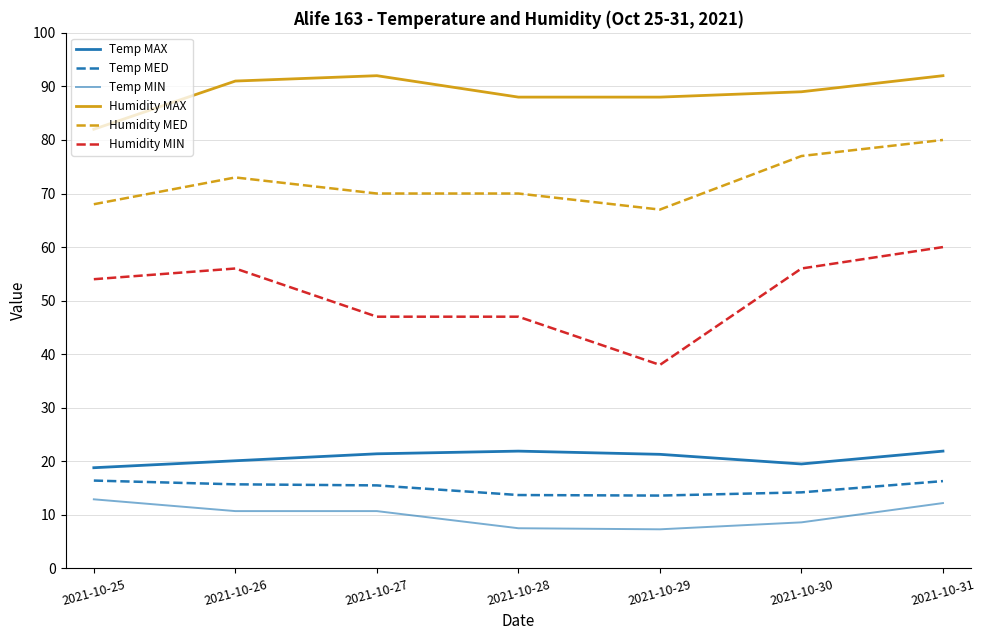

Does the chart display data point markers on the line(s)?

No